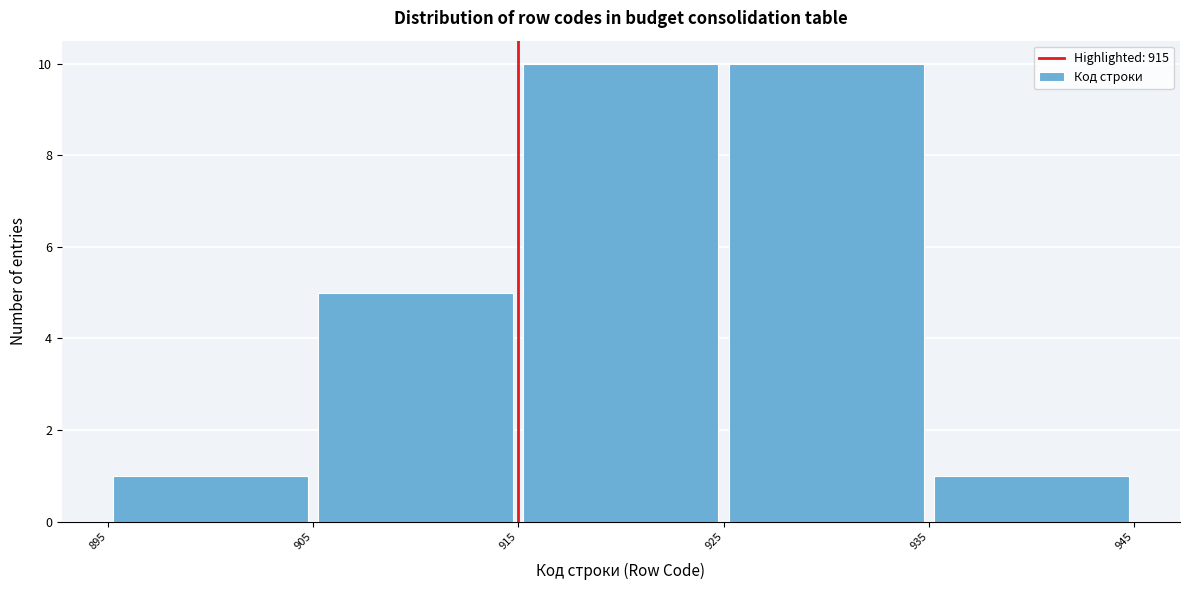

How tall is the bar that spans 915 to 925 on the x-axis? The values are not printed on the chart, so give them approximately, as read against the axis.

10